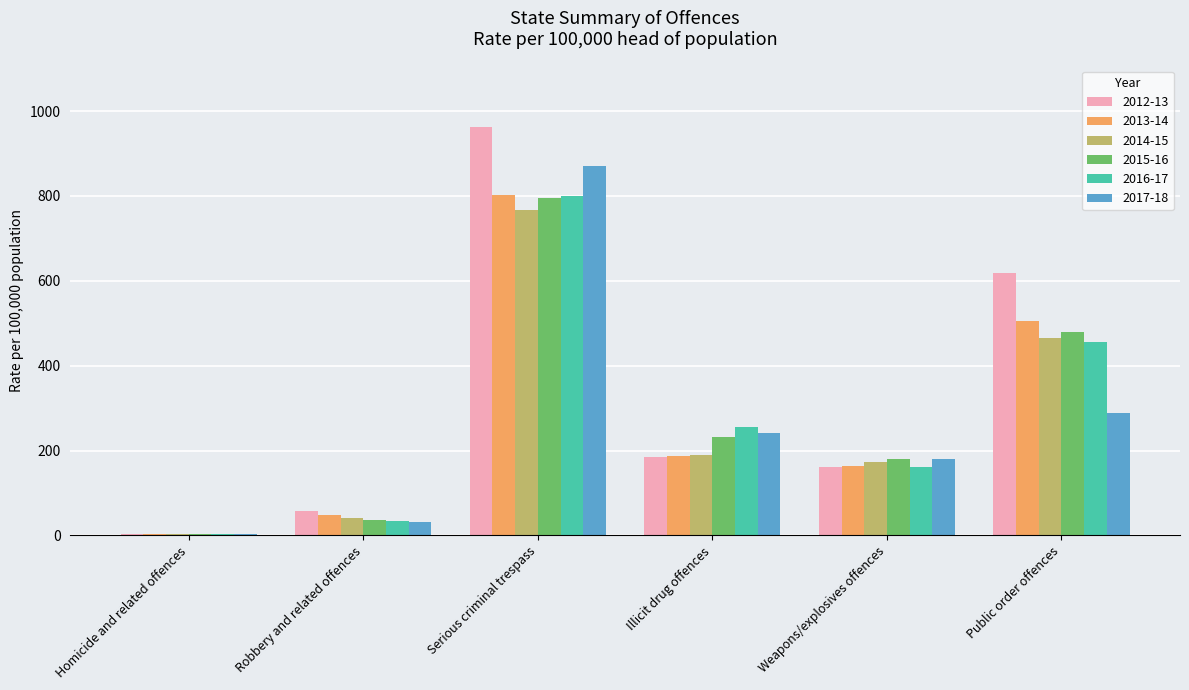

Which category has the highest value in the 2016-17 series?

Serious criminal trespass